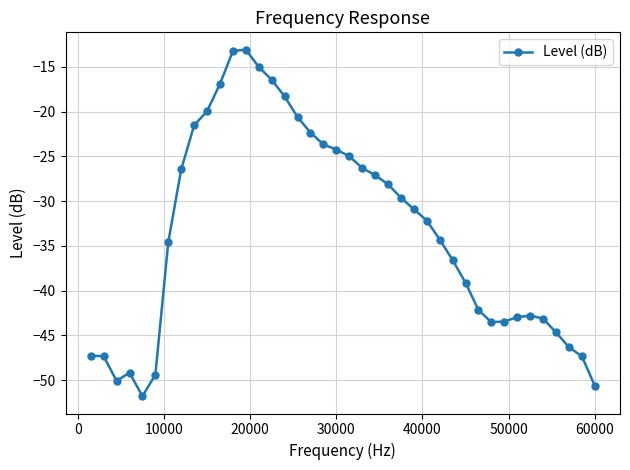

What is the average value?

-33.4